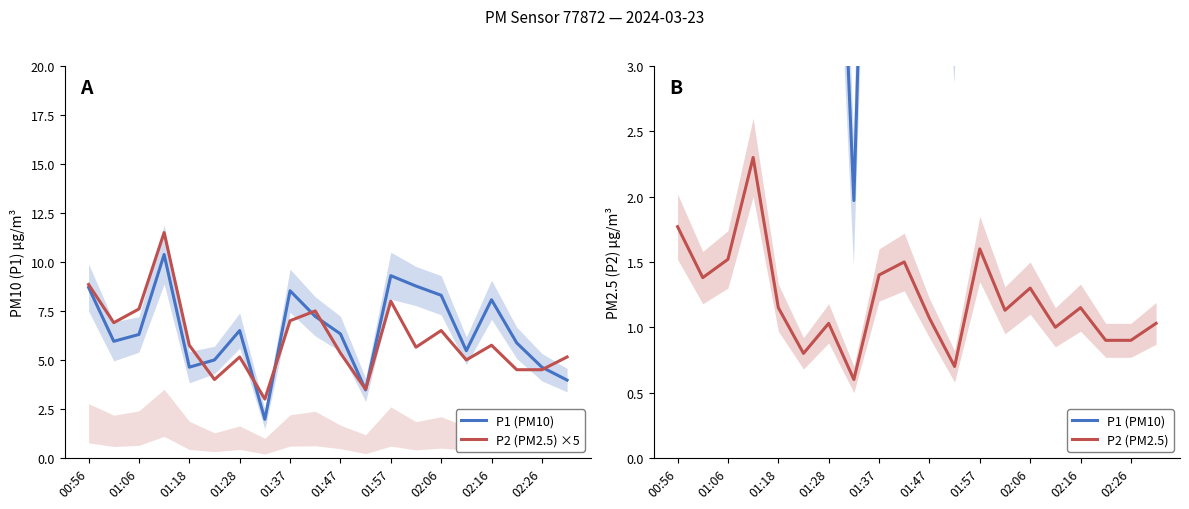

Is this an area chart (filled region under the line)?

No